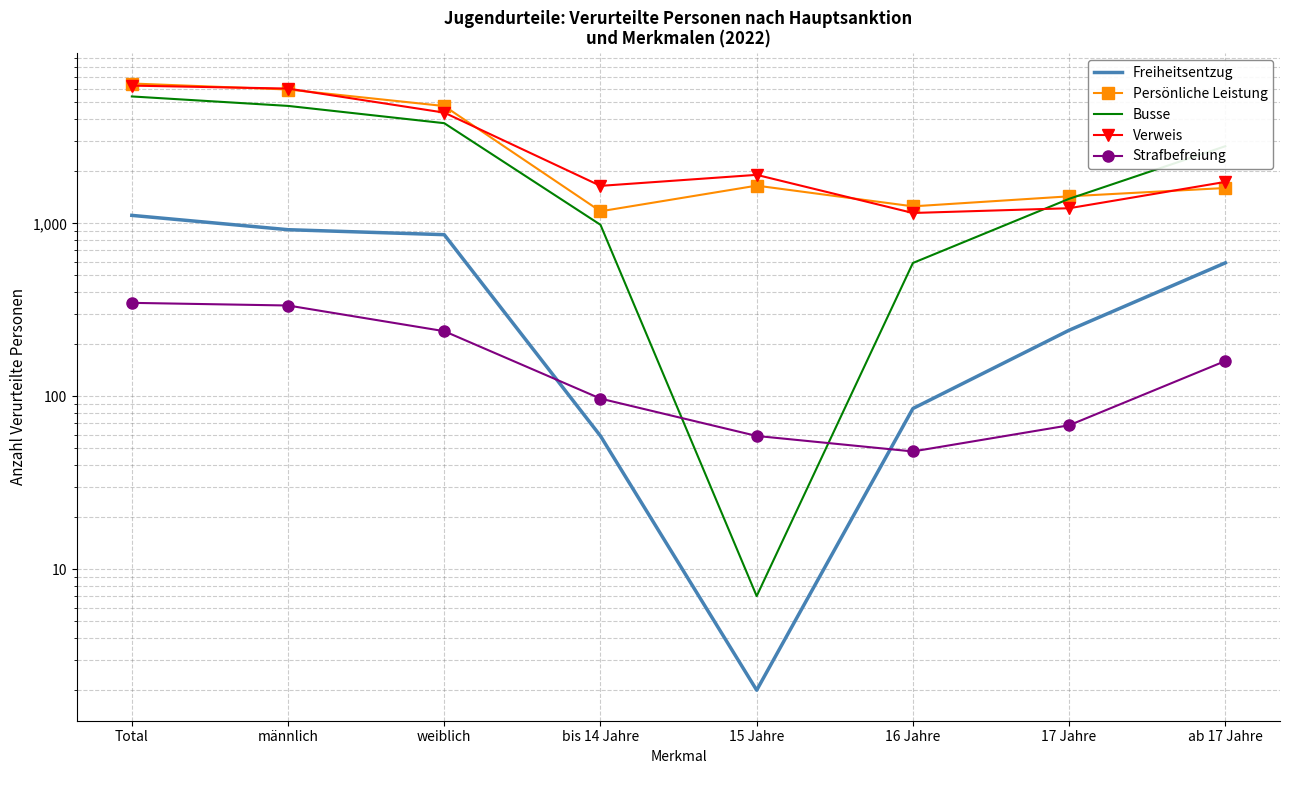

True or false: Verweis has a value of 1223 at 17 Jahre.

True